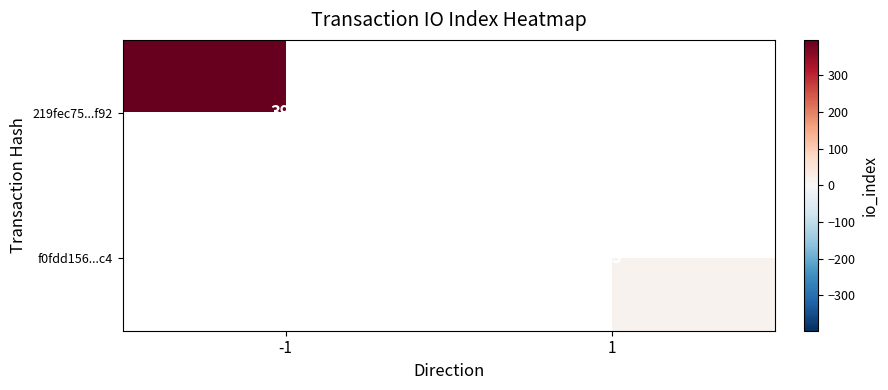

The f0fdd156...c4 series shows 13 at 1. True or false?

True